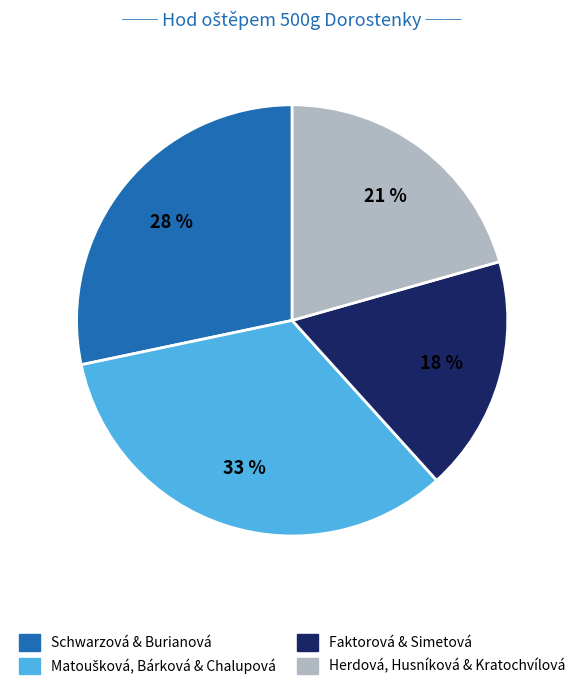

To the nearest percent, what is the average slice percentage?

25%